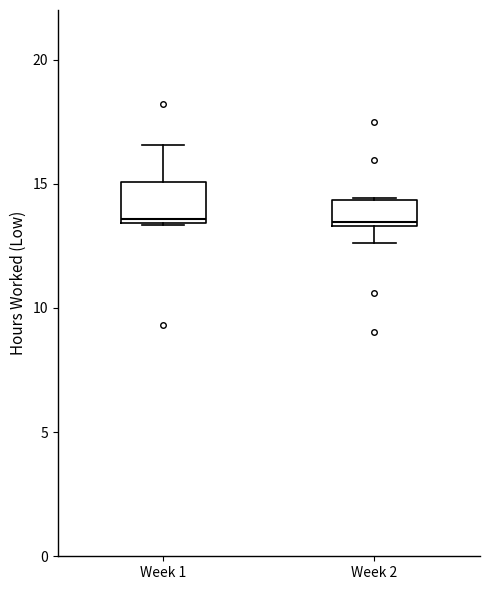

Comparing the boxes themselves (not the whiskers), which one is the tallest?

Week 1